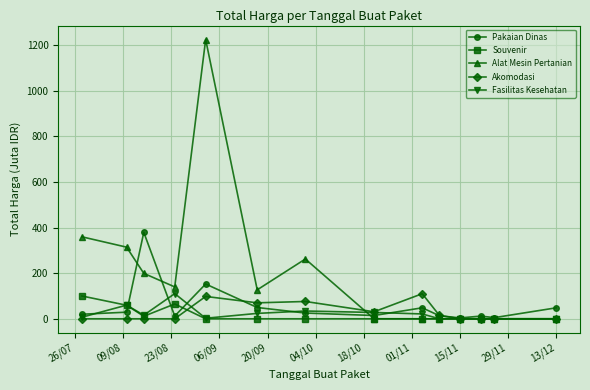

True or false: Akomodasi has more than 0 points higher than both neighbors.

True